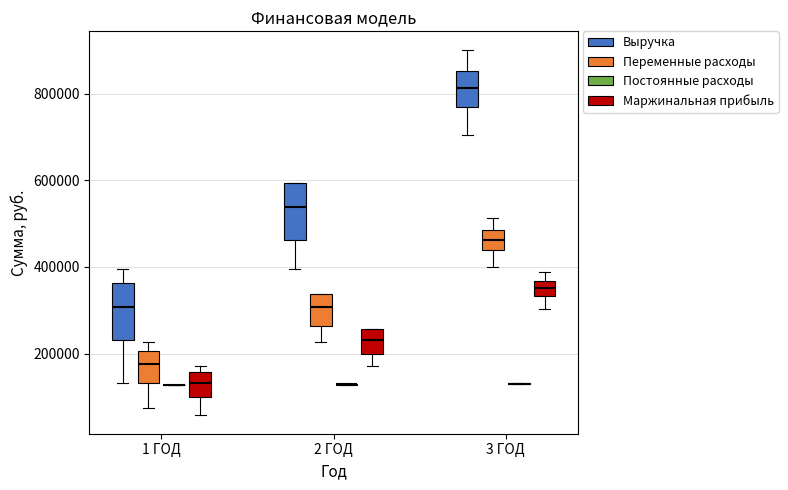

Reading left to right, transcribe this box plot: for each box, give where its median line is, the range the box spans, and where its two whiskers end, as read against the y-axis. The values are not printed on the chart, so give them approximately, as read against the axis.

1 ГОД (Выручка): median 300000, box 240000 to 360000, whiskers 140000 to 400000
1 ГОД (Переменные расходы): median 180000, box 140000 to 200000, whiskers 80000 to 220000
1 ГОД (Постоянные расходы): box collapsed to a line at 120000, whiskers 120000 to 120000
1 ГОД (Маржинальная прибыль): median 140000, box 100000 to 160000, whiskers 60000 to 180000
2 ГОД (Выручка): median 540000, box 460000 to 600000, whiskers 400000 to 600000
2 ГОД (Переменные расходы): median 300000, box 260000 to 340000, whiskers 220000 to 340000
2 ГОД (Постоянные расходы): box collapsed to a line at 120000, whiskers 120000 to 120000
2 ГОД (Маржинальная прибыль): median 240000, box 200000 to 260000, whiskers 180000 to 260000
3 ГОД (Выручка): median 820000, box 780000 to 860000, whiskers 700000 to 900000
3 ГОД (Переменные расходы): median 460000, box 440000 to 480000, whiskers 400000 to 520000
3 ГОД (Постоянные расходы): box collapsed to a line at 140000, whiskers 120000 to 140000
3 ГОД (Маржинальная прибыль): median 360000 (inside the box), box 340000 to 360000, whiskers 300000 to 380000